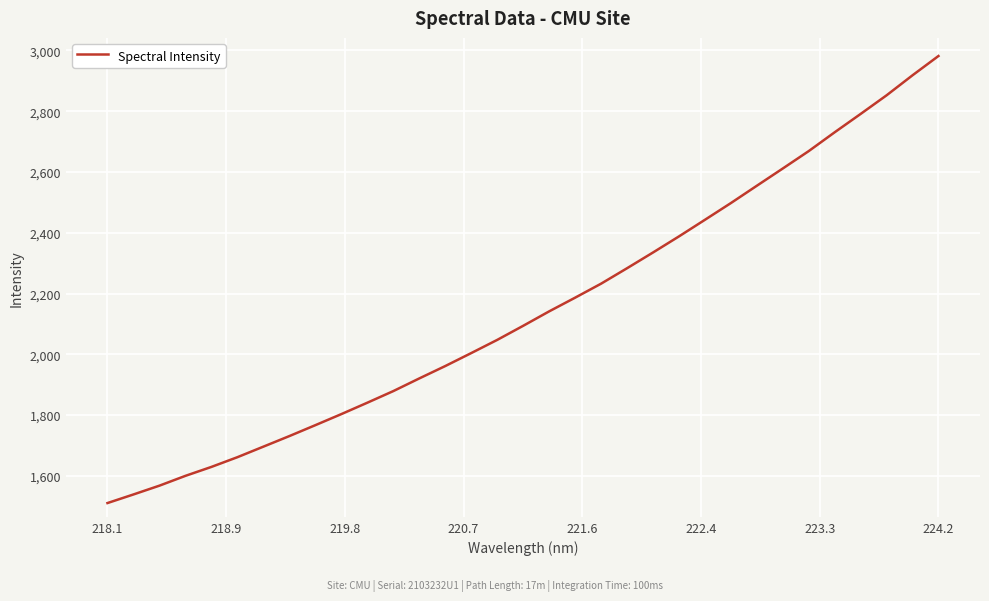

What is the smallest value displayed?

1510.6